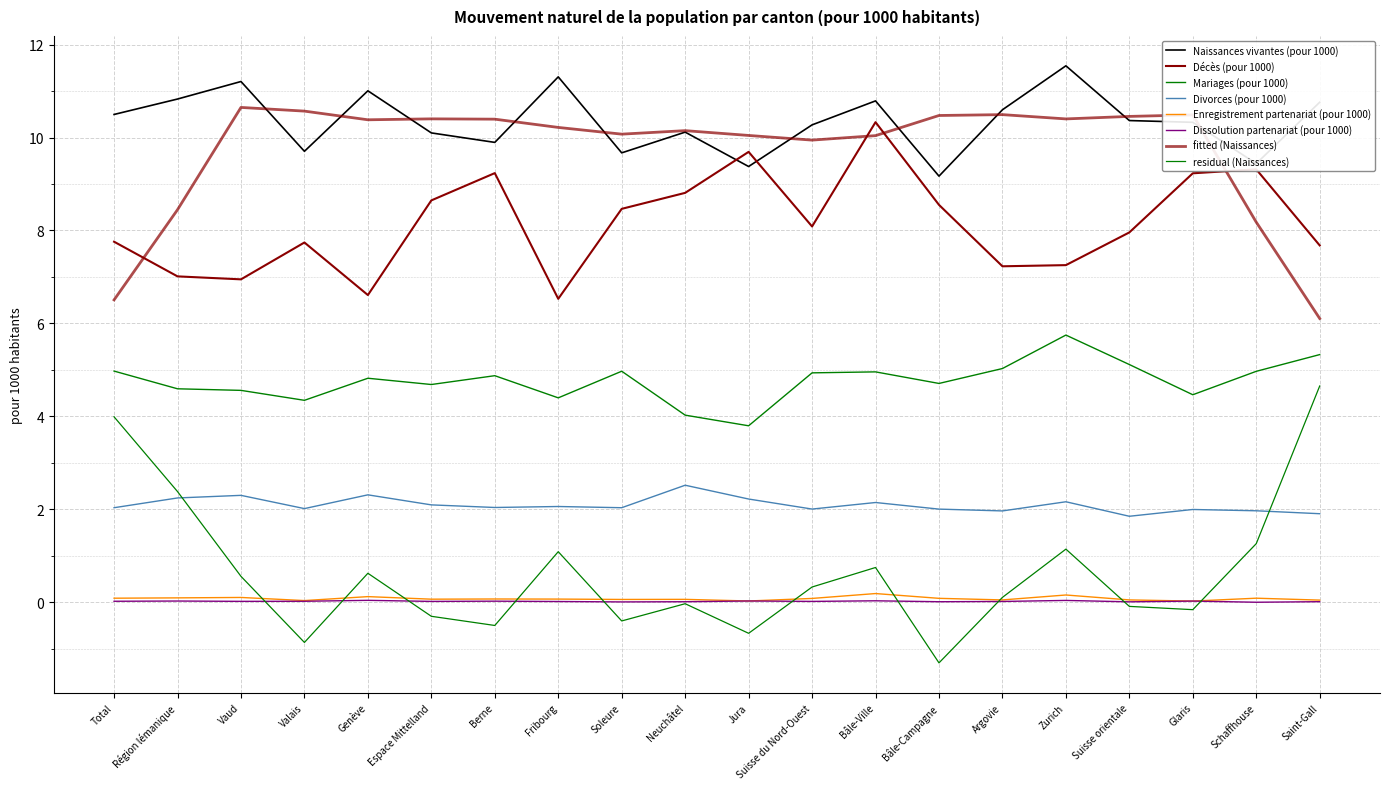

At which label does Mariages (pour 1000) reach its peak?

Zurich